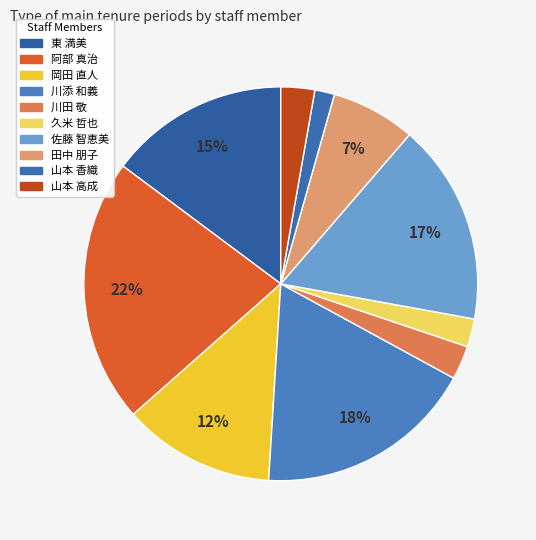

To the nearest percent, what portion does 川田 敬 represent?

3%